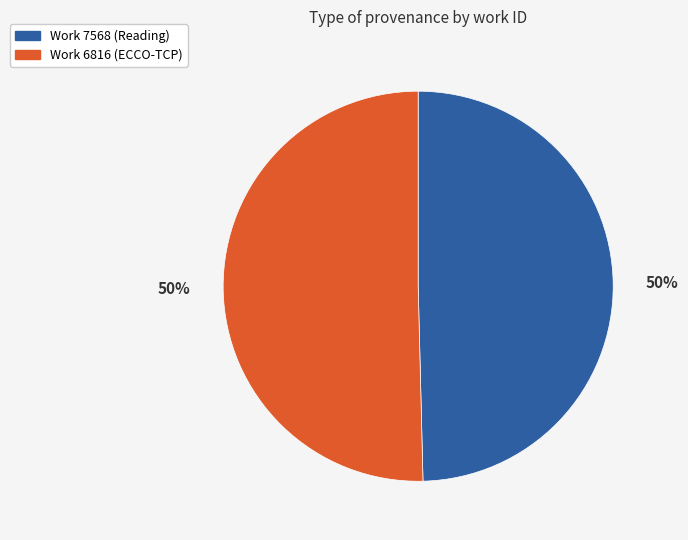

To the nearest percent, what is the average slice percentage?

50%